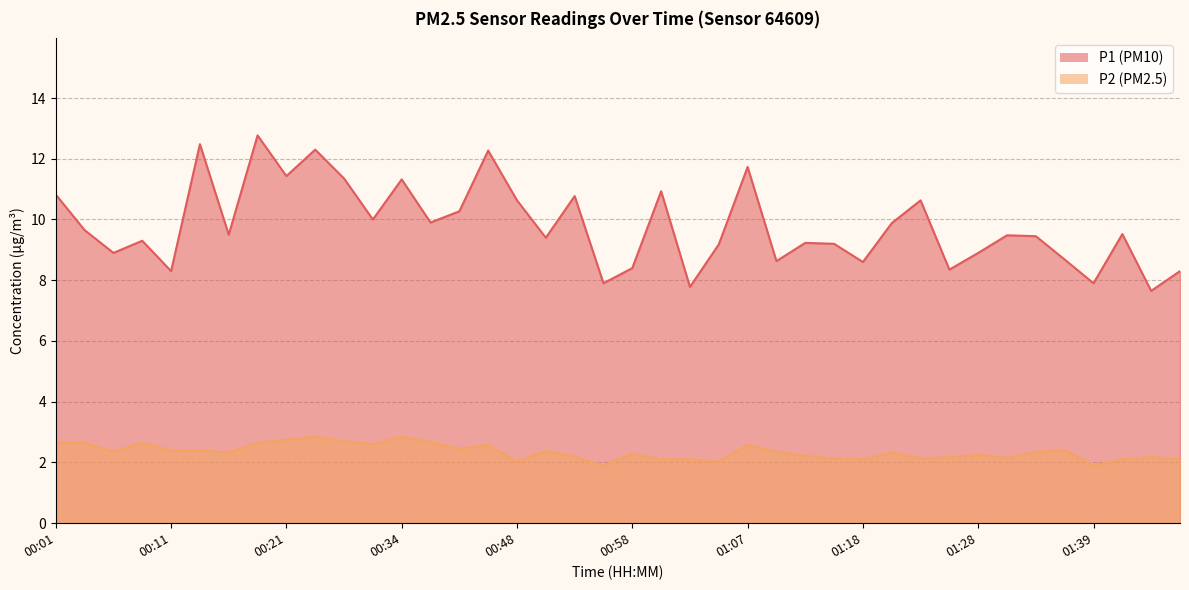

Which category has the highest value in the P1 series?

00:19